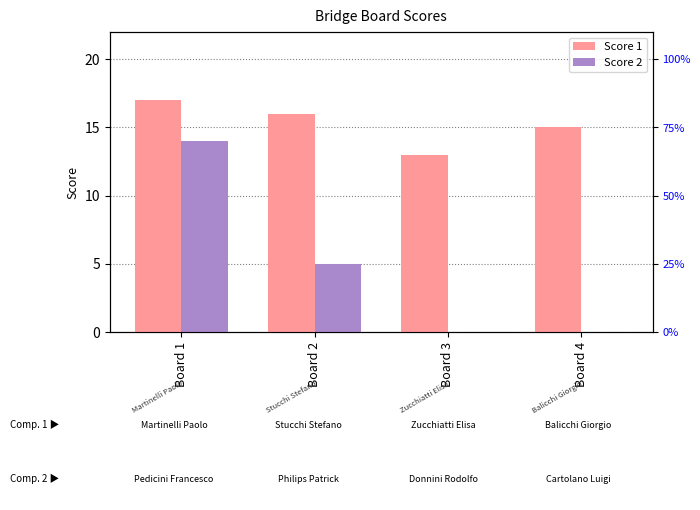

How many categories are shown in the chart?

4